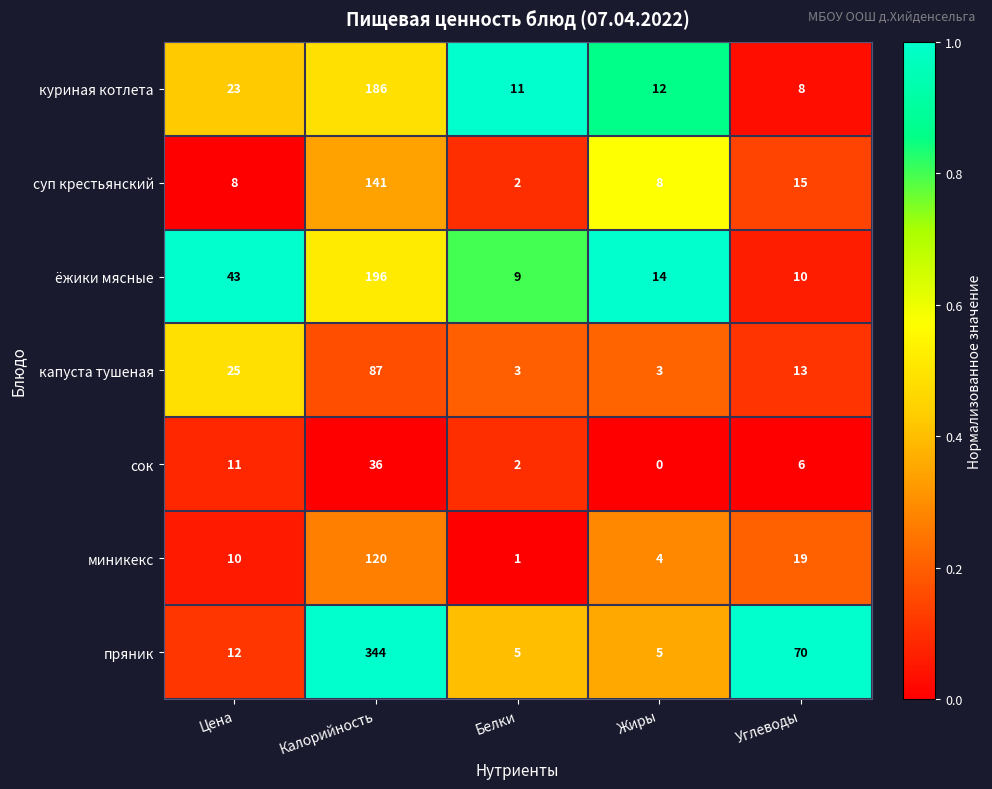

What is the greatest value displayed?

344